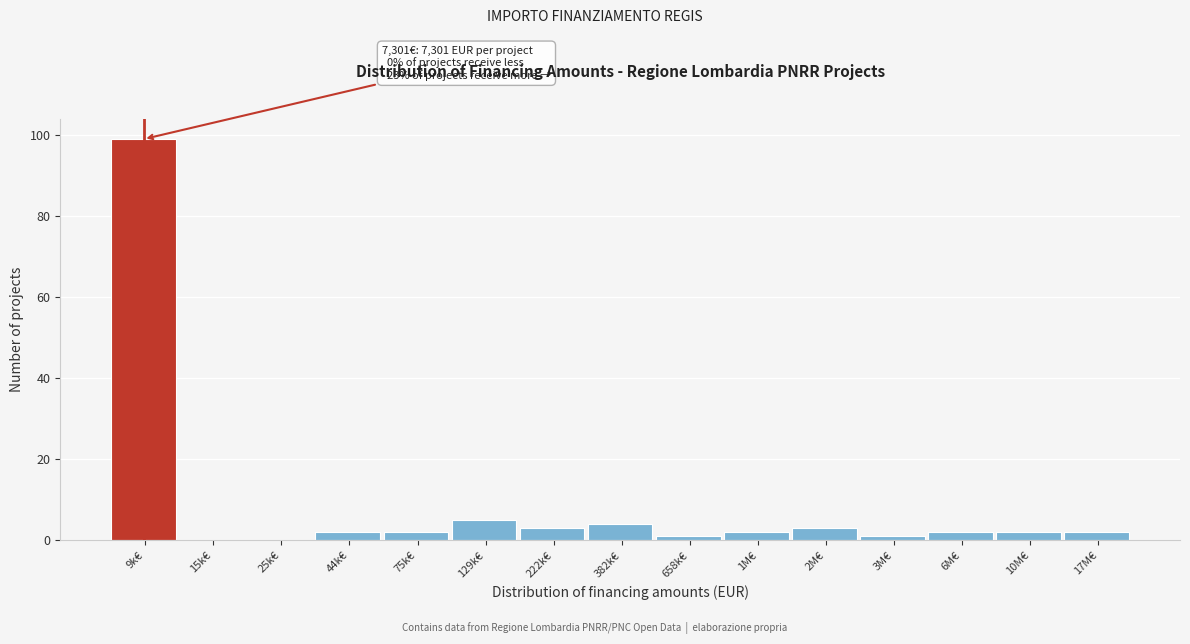

Reading left to right, what are all the values shown in this chart?

9k€=99	15k€=0	25k€=0	44k€=2	75k€=2	129k€=5	222k€=3	382k€=4	658k€=1	1M€=2	2M€=3	3M€=1	6M€=2	10M€=2	17M€=2